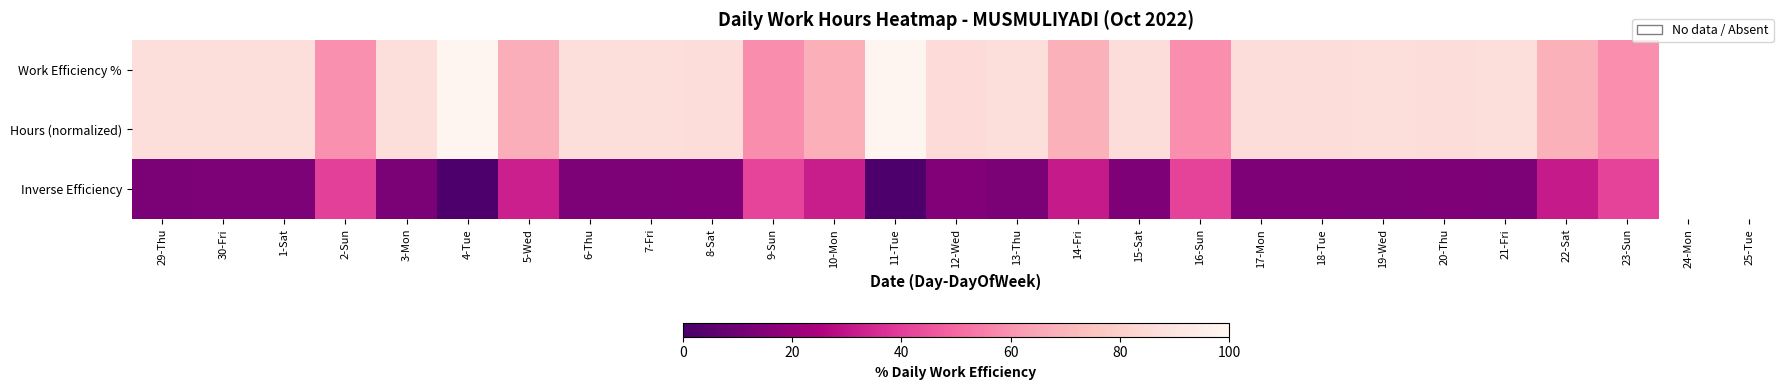

At which category is the sum across all series the highest?

4-Tue